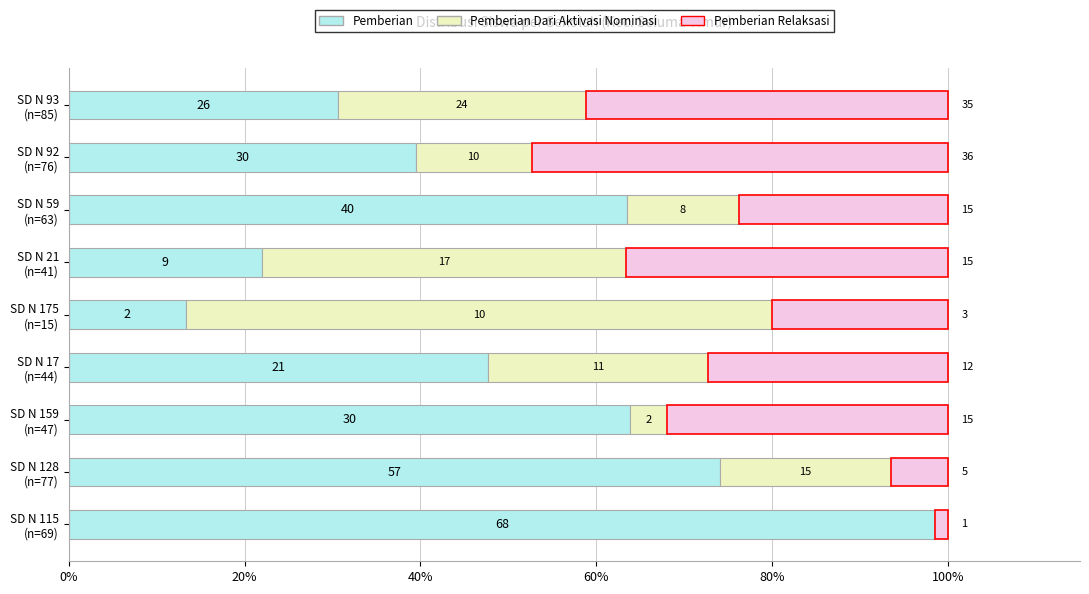

What are all the series names shown in the legend?

Pemberian, Pemberian Dari Aktivasi Nominasi, Pemberian Relaksasi